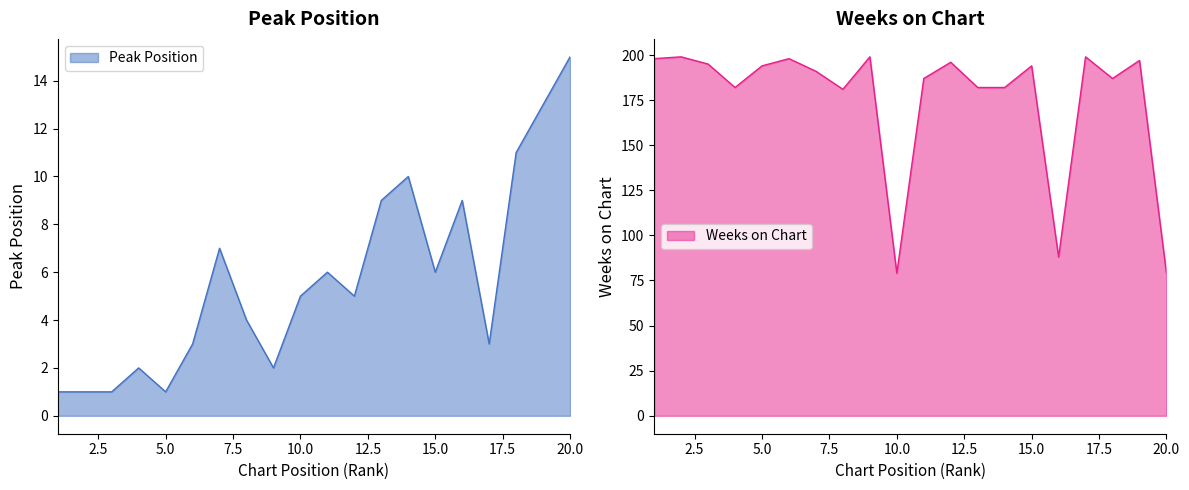

In Peak Position, how many points are higher than both neighbors (excluding endpoints)?

5